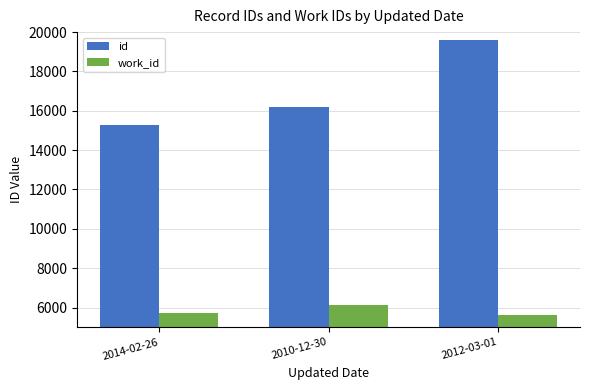

Rank the series at 2010-12-30 from highest to lowest value.

id, work_id